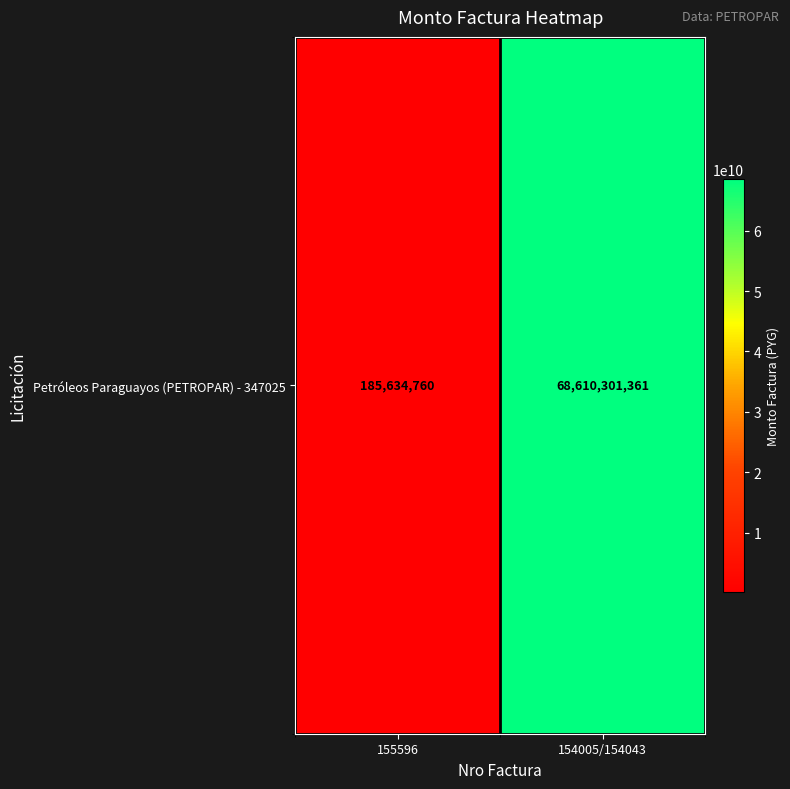

At which category does the chart reach its minimum across all series?

155596